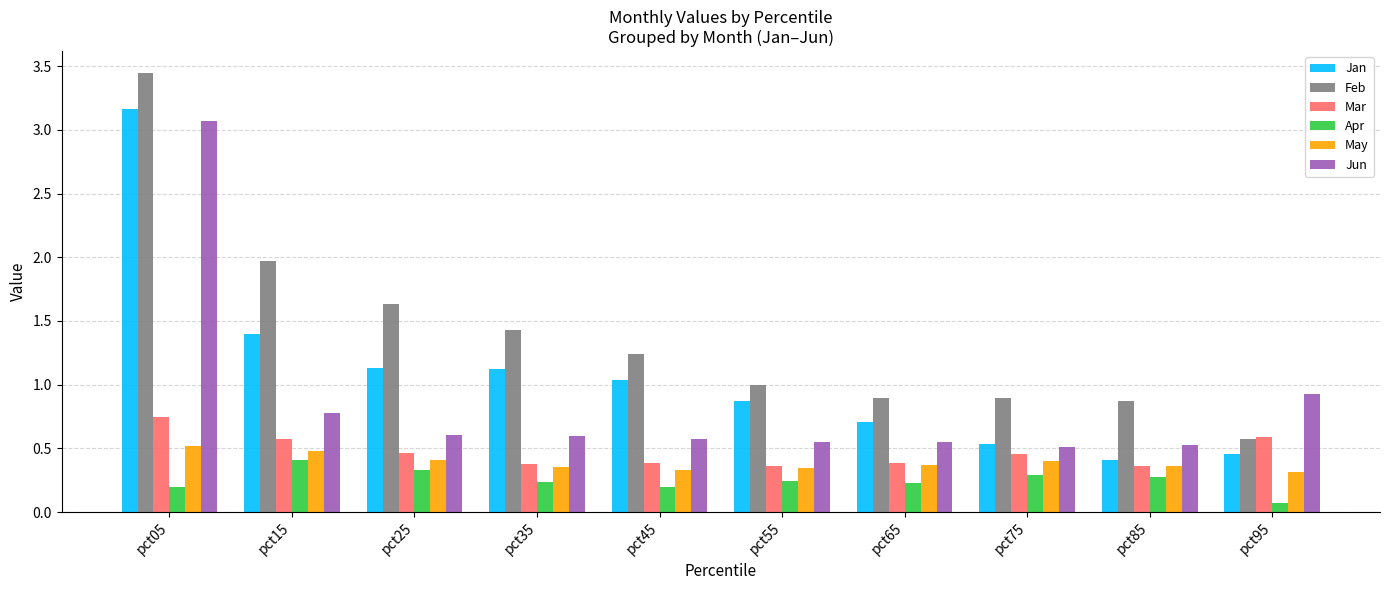

What is the sum of the Jan values at pct25 and pct15?

2.5